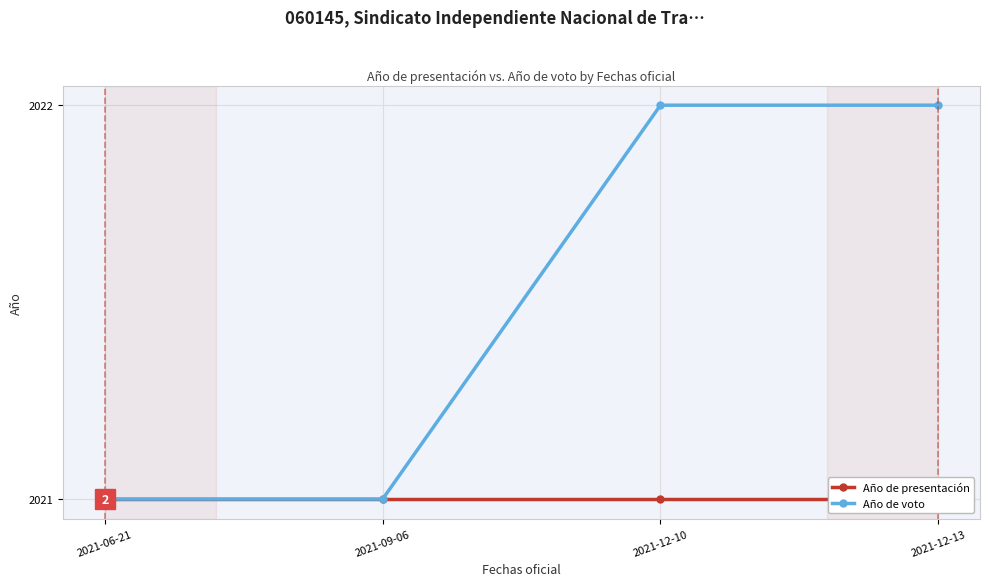

What is the smallest value displayed?

2021